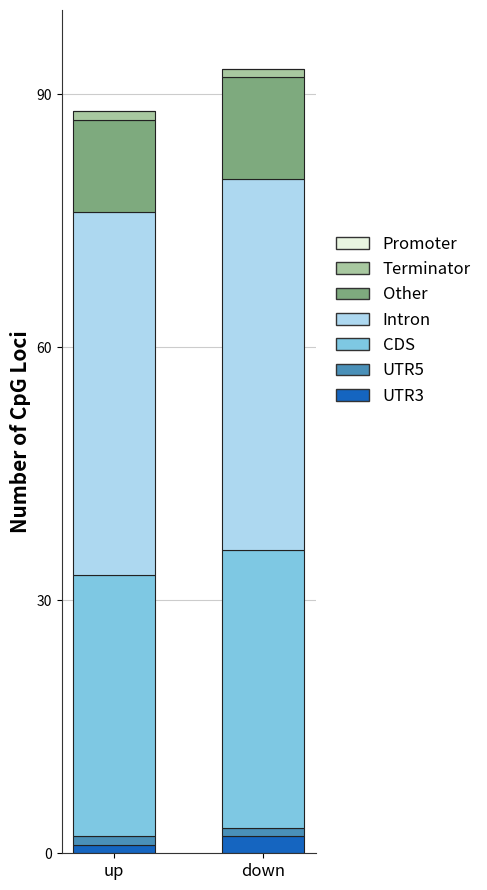

How many distinct data groups are displayed?

6